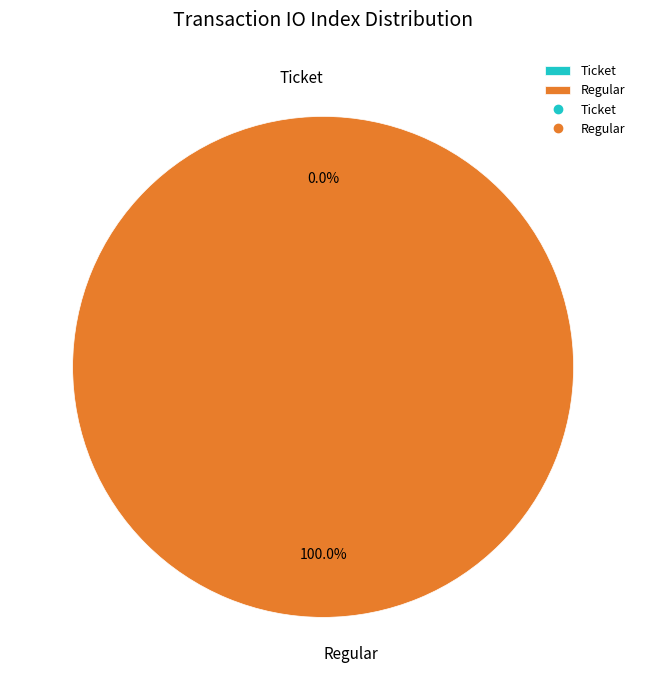

The Regular slice represents 100% of the pie. True or false?

True